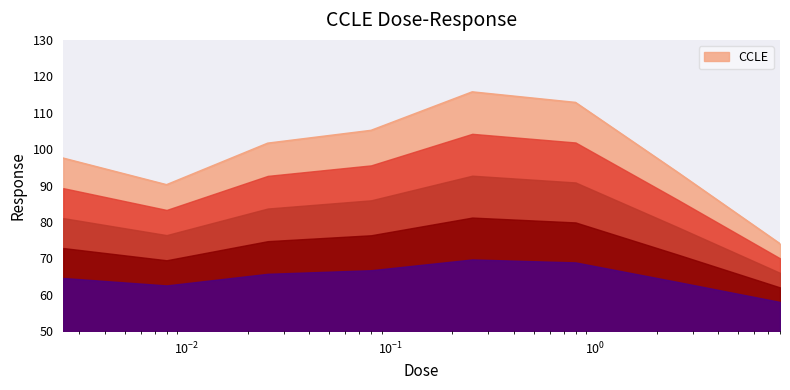

True or false: there are more than 1 points higher than both neighbors.

False